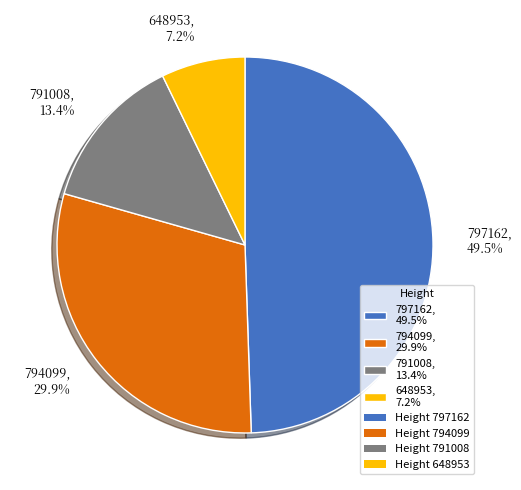

Between 797162, 49.5% and 791008, 13.4%, which is larger?

797162, 49.5%